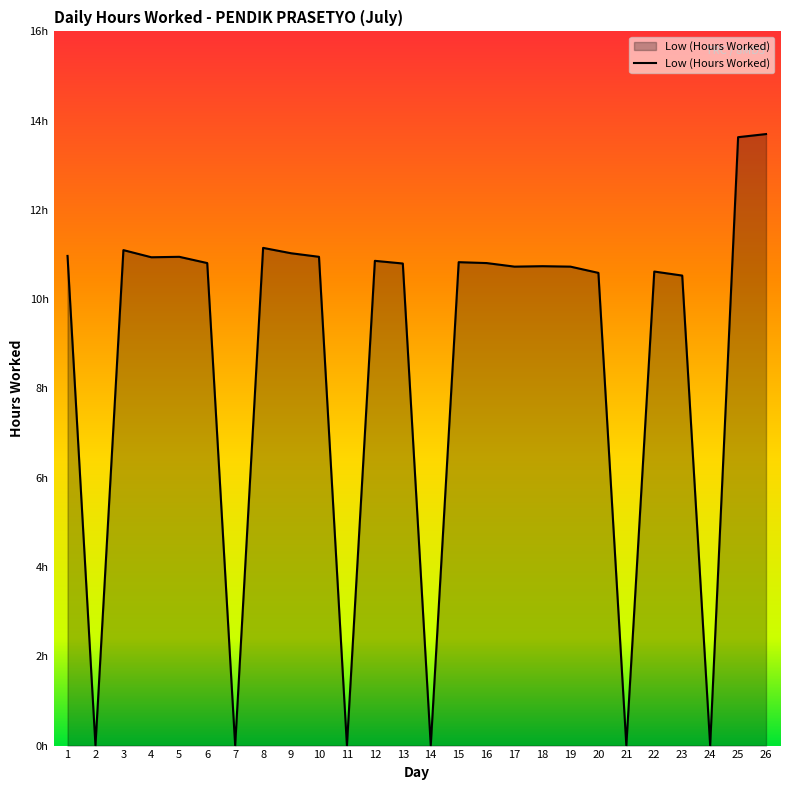

Does the chart display data point markers on the line(s)?

No